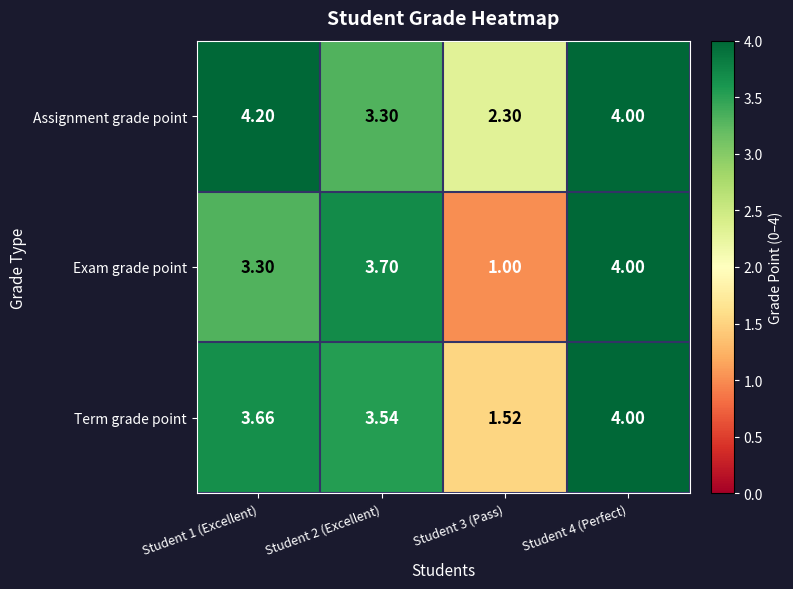

How many series are shown in this chart?

3